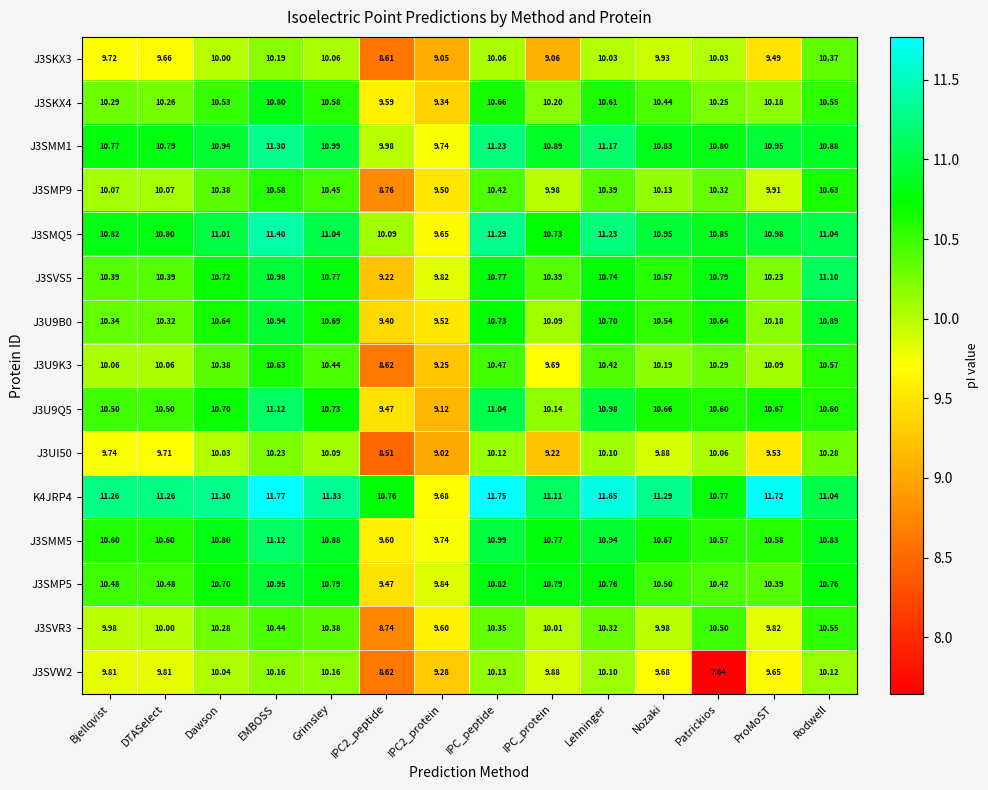

At which category does the chart reach its peak across all series?

EMBOSS